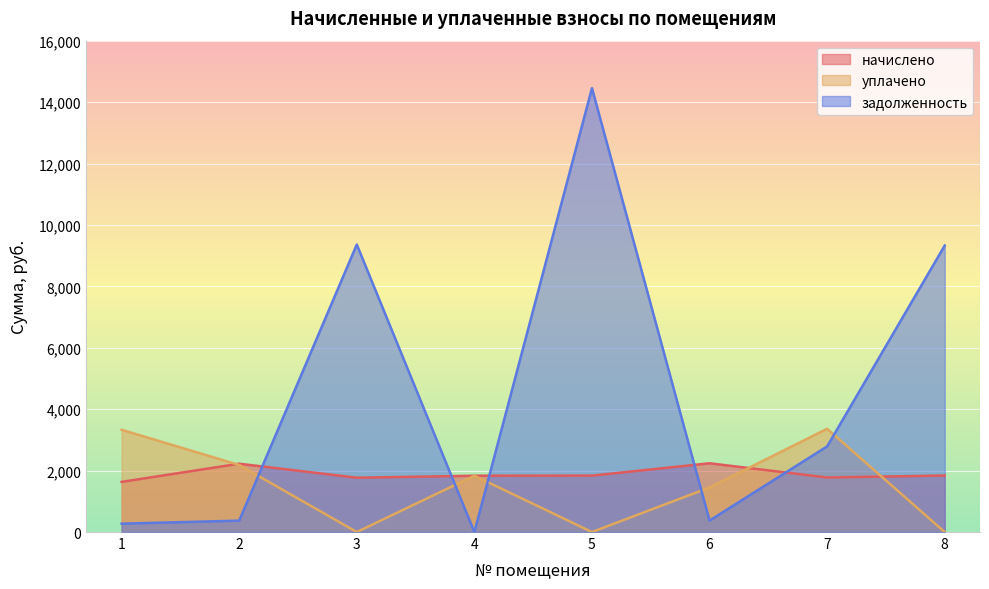

Where do задолженность and начислено first cross each other?

2 and 3